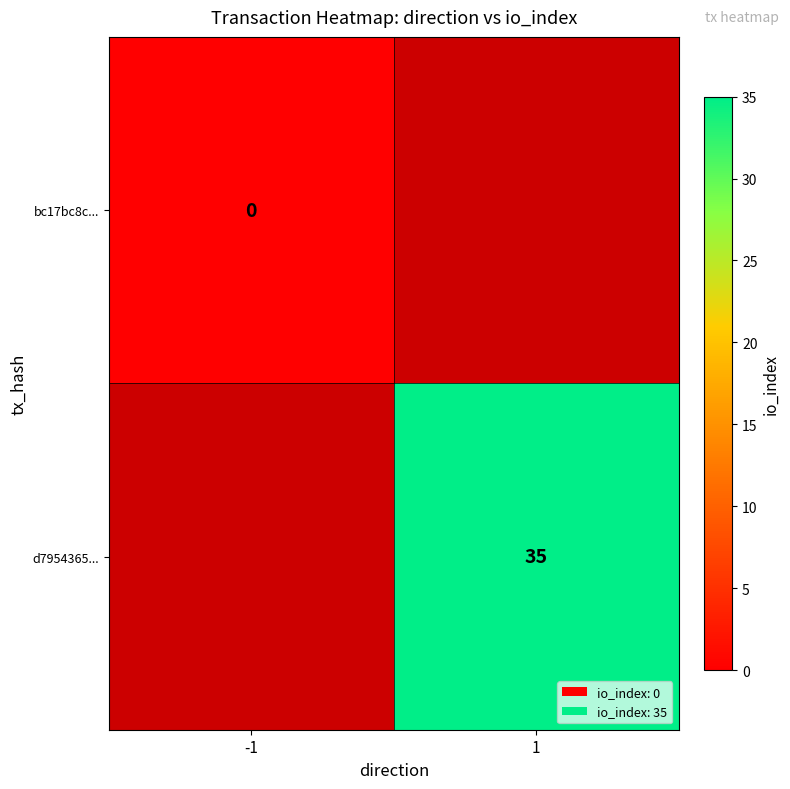

Is the value of bc17bc8c... at -1 greater than the value of d7954365... at 1?

No